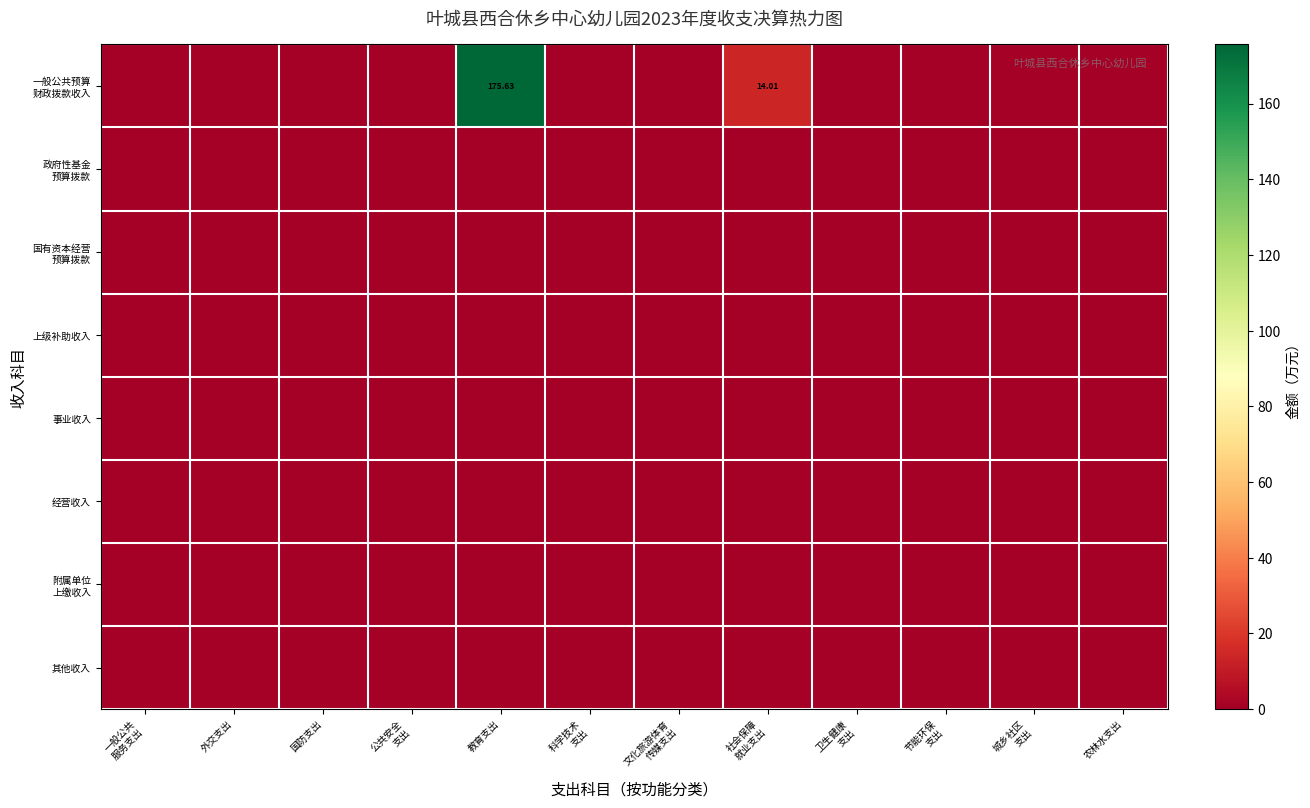

At which category does the chart reach its minimum across all series?

一般公共
服务支出